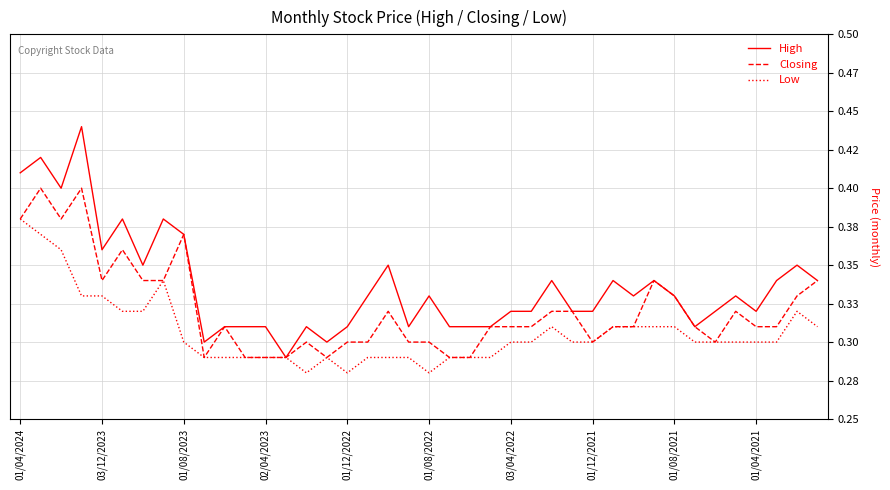

What are all the series names shown in the legend?

High, Closing, Low